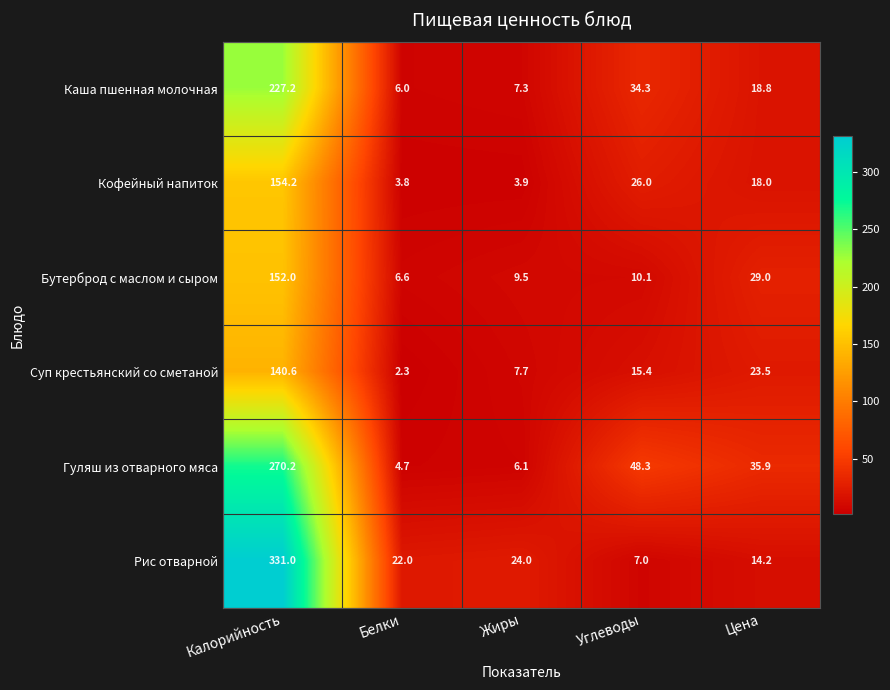

What is the difference between the highest and lowest values at Калорийность?

190.4